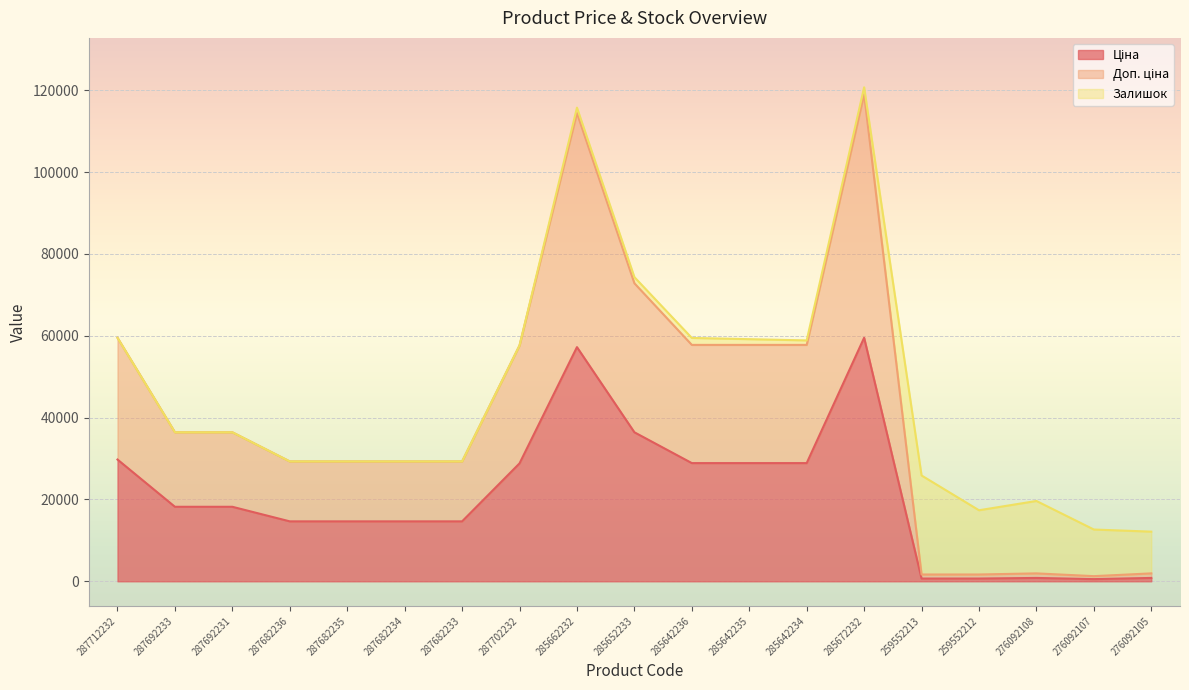

What is the difference between the maximum and second lowest values in the Ціна series?

58850.8